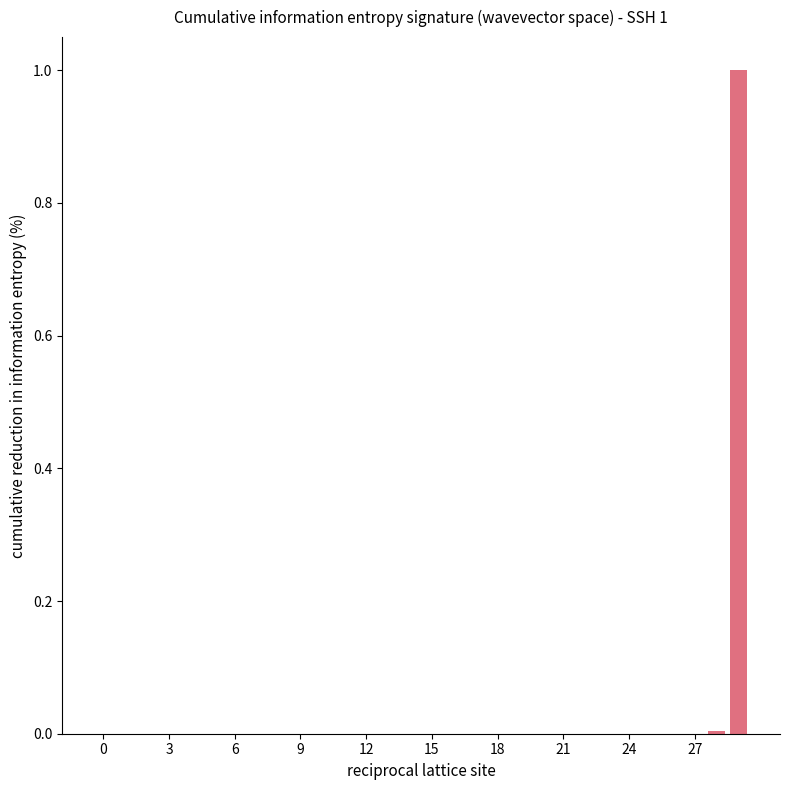

What is the sum of all values?

1.0